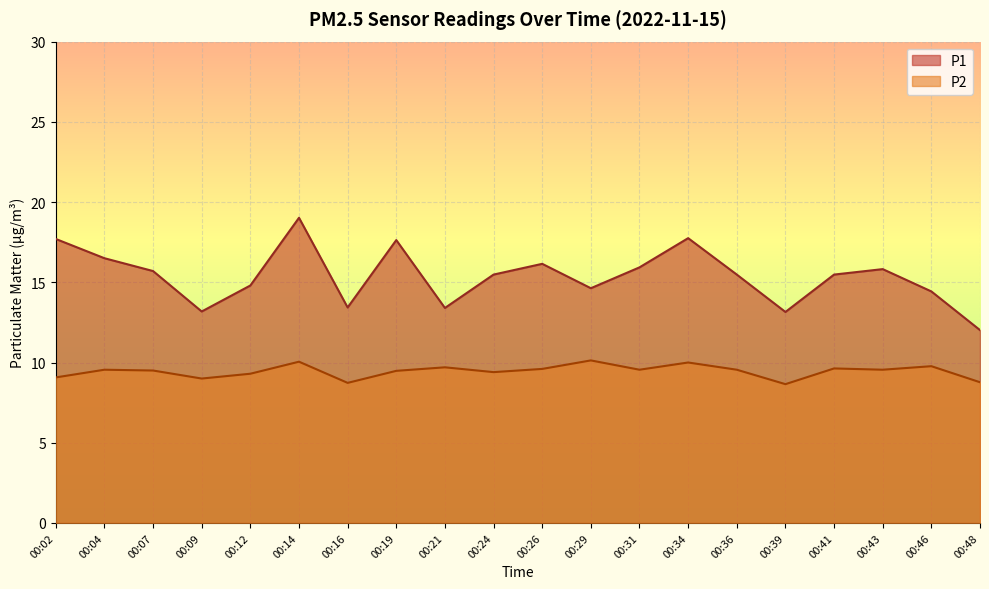

Between 00:12 and 00:39, which series saw the biggest shift?

P1